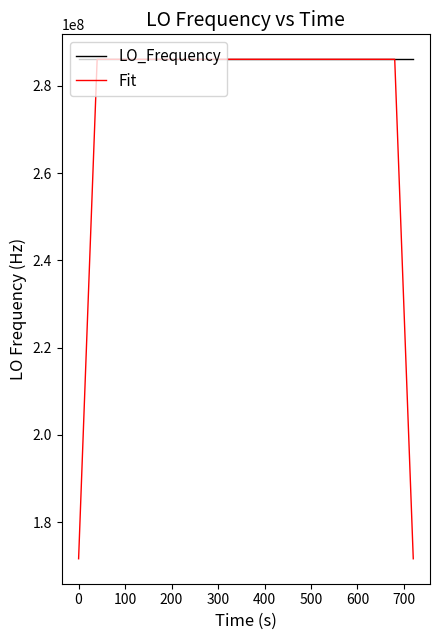

Which series has the largest range (max minus min)?

Fit